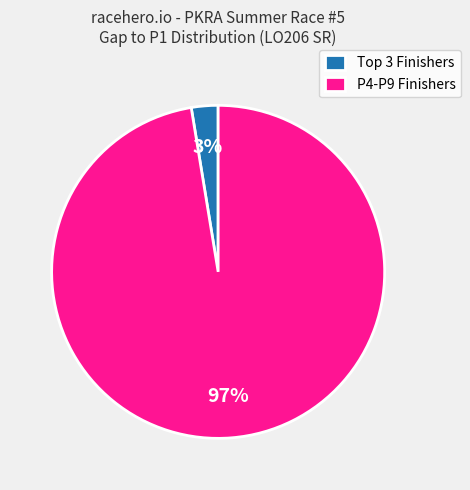

Count the number of slices in the pie.

2